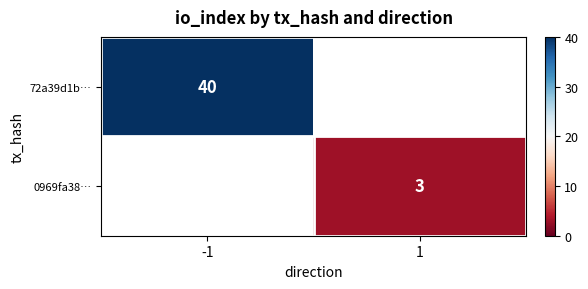

Count the number of data series in this chart.

2